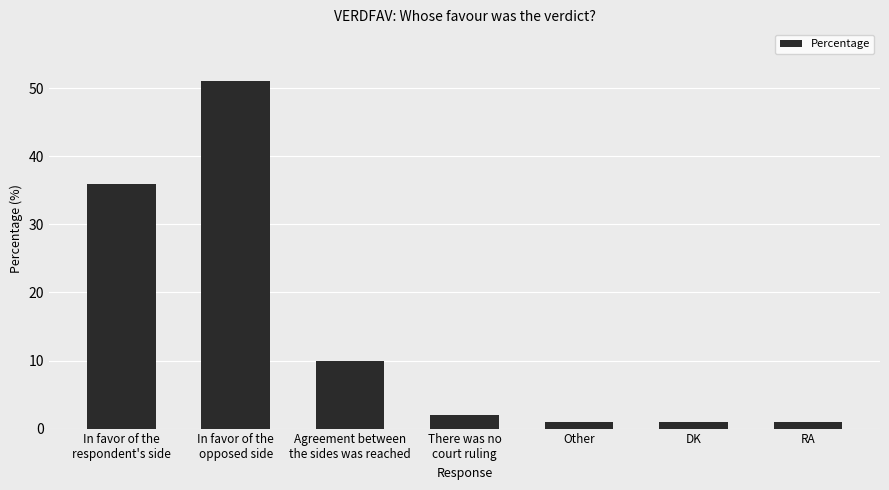

Is it true that the value at DK is 1?

True